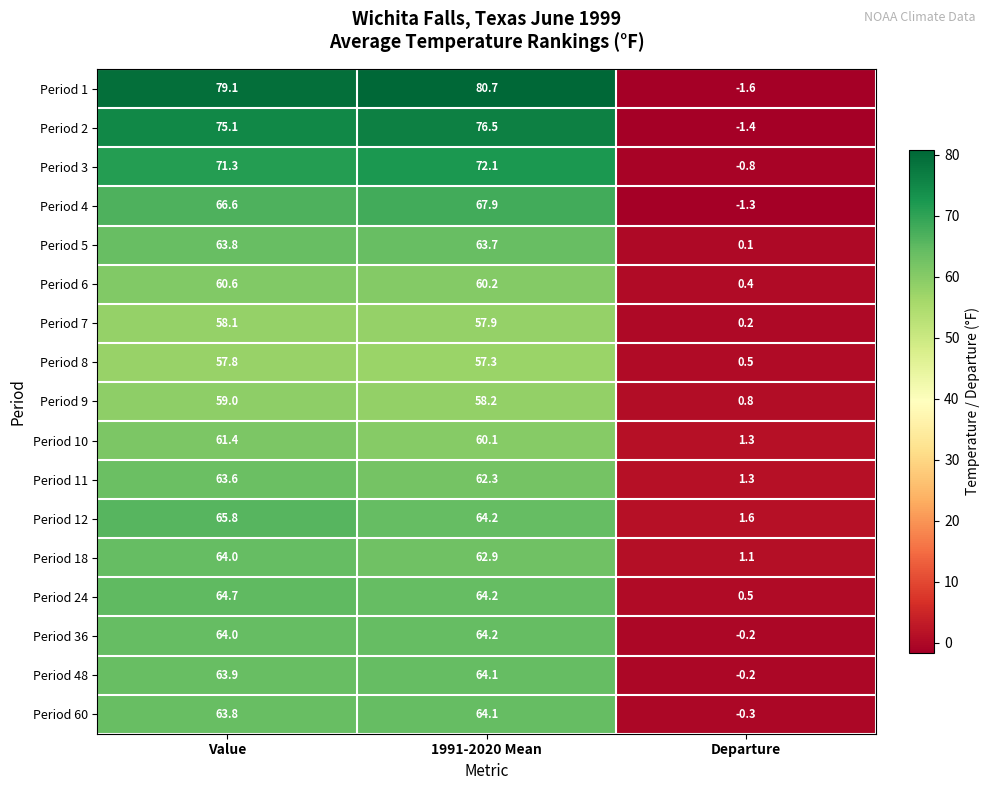

At which category does the chart reach its minimum across all series?

Departure